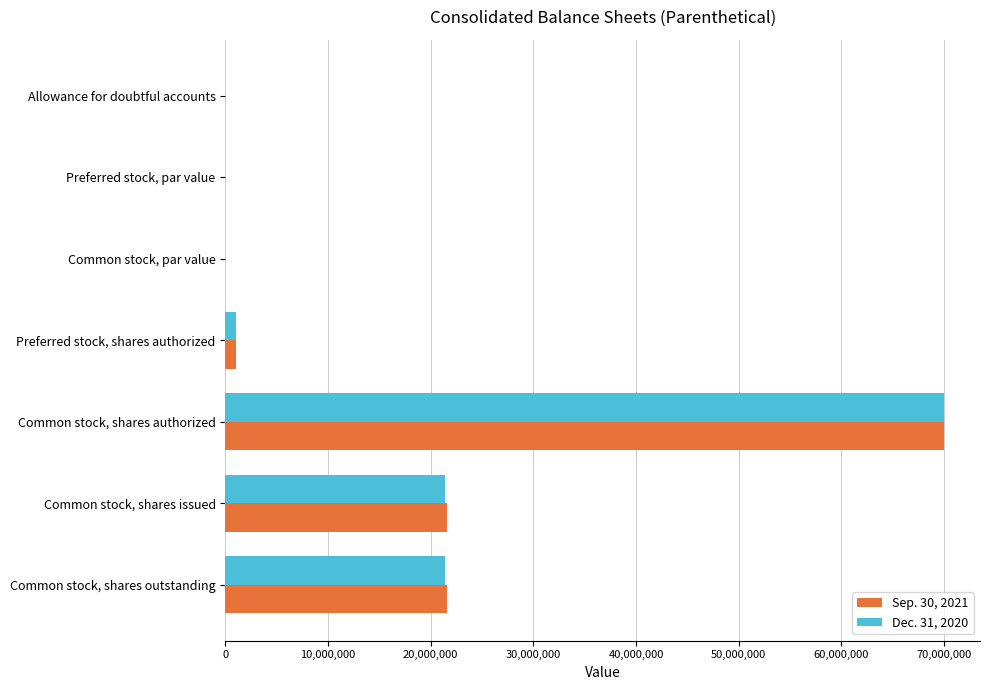

At which label does Dec. 31, 2020 reach its peak?

Common stock, shares authorized